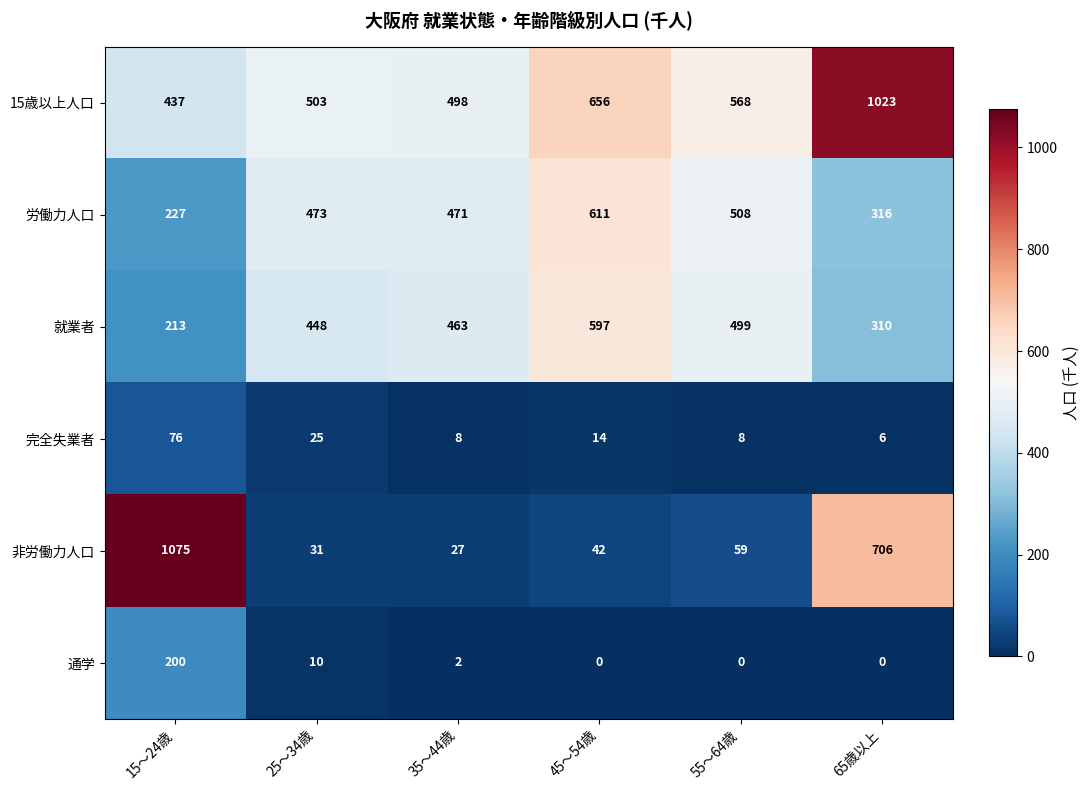

The value of 15歳以上人口 at 55～64歳 is 343. True or false?

False